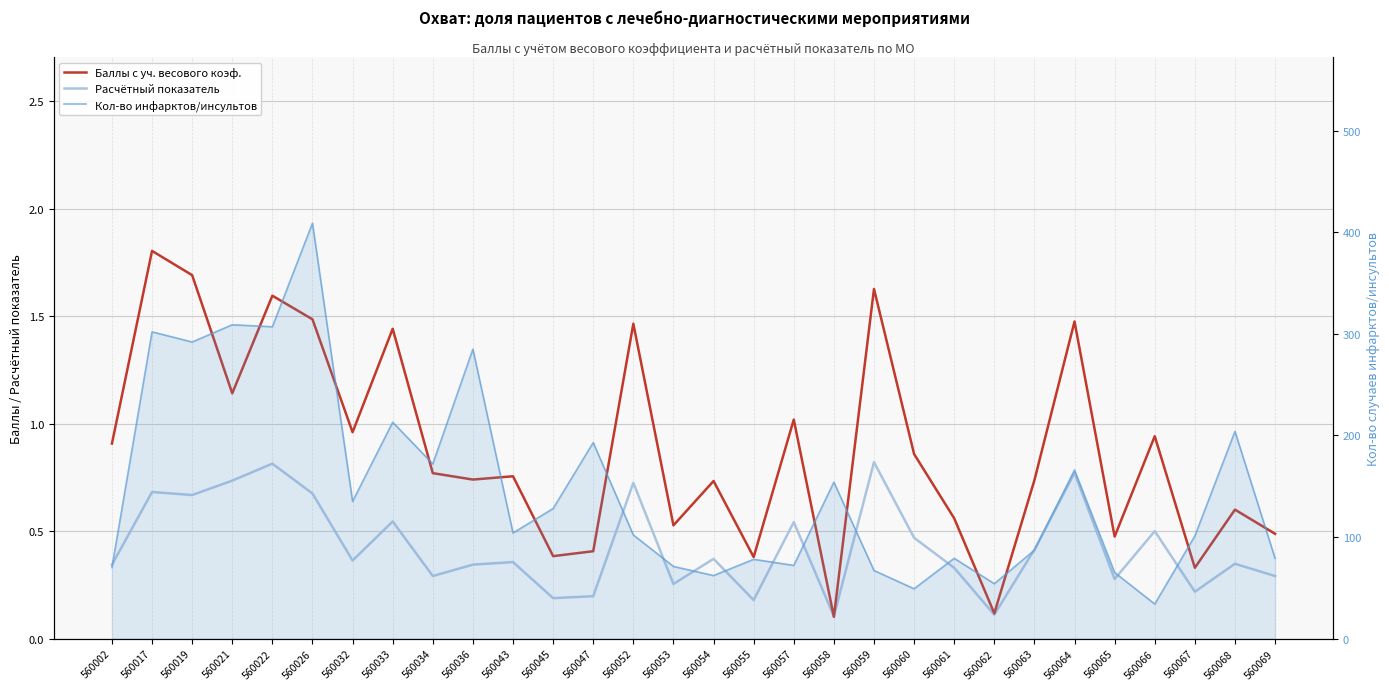

At which label does Расчётный показатель reach its minimum?

560058